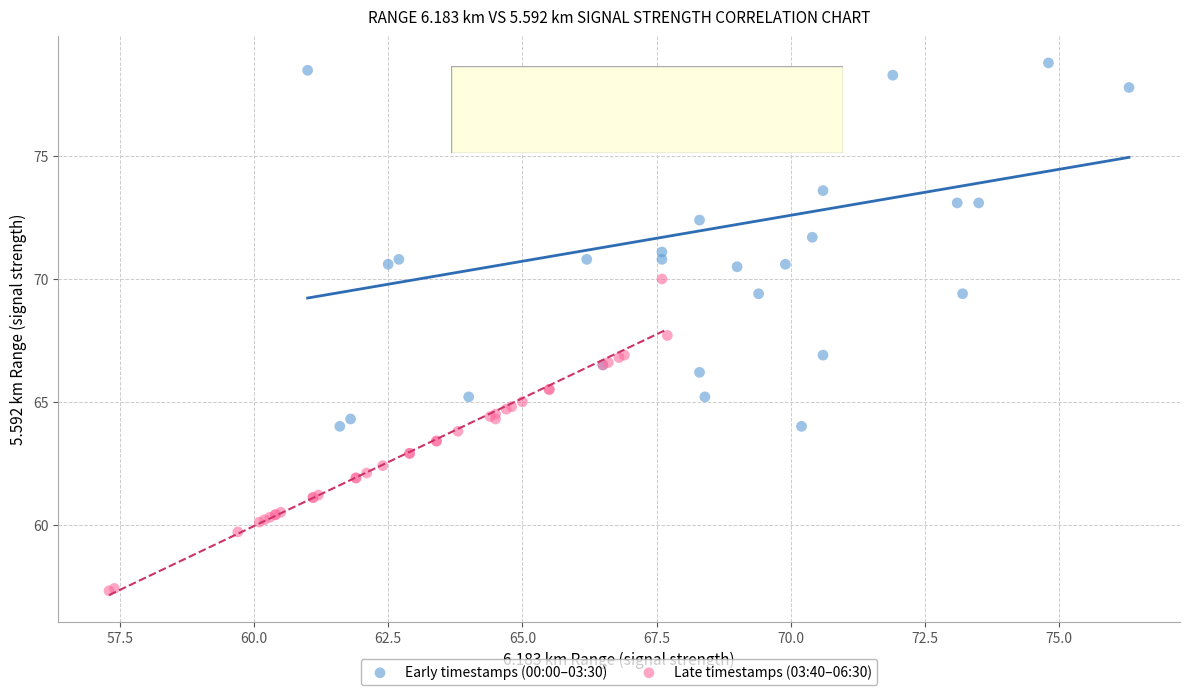

Which series contains the highest Y value?

Early timestamps (00:00–03:30)